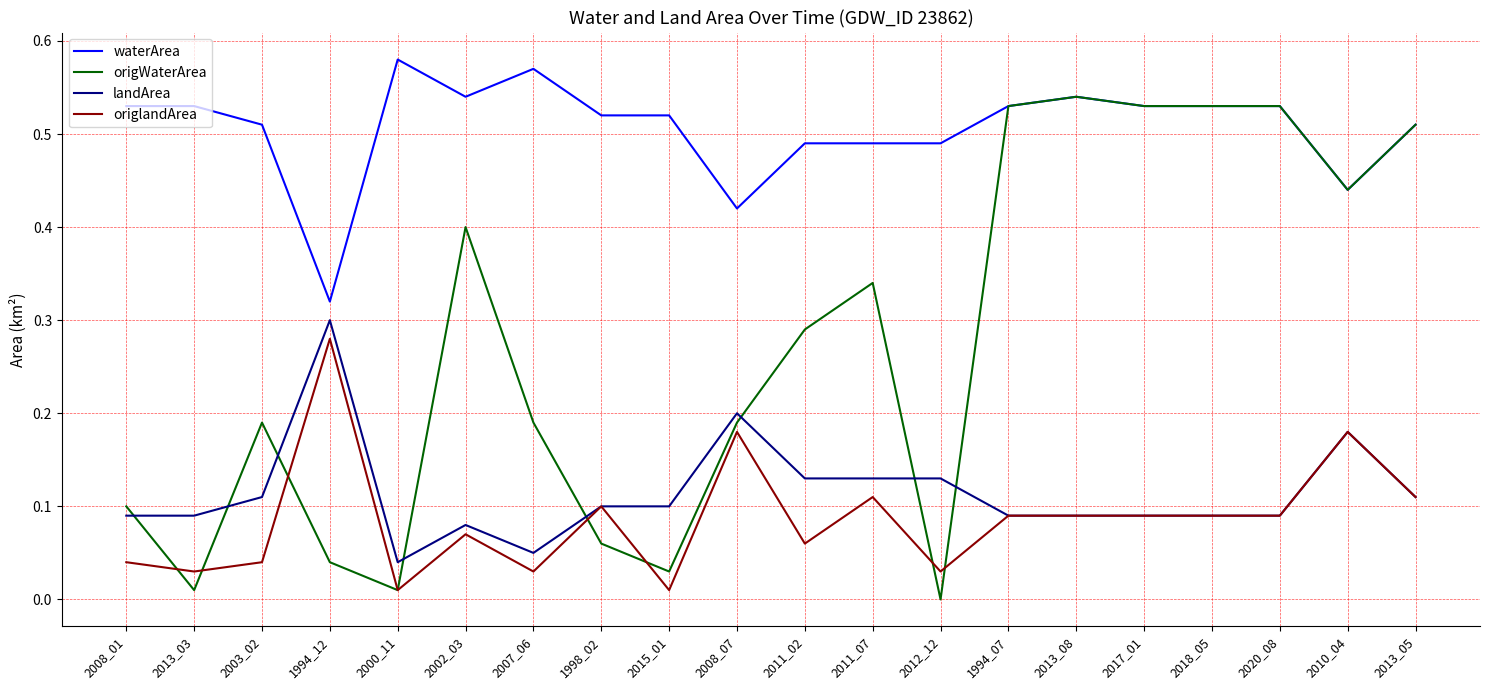

Which series has the widest spread of values?

origWaterArea